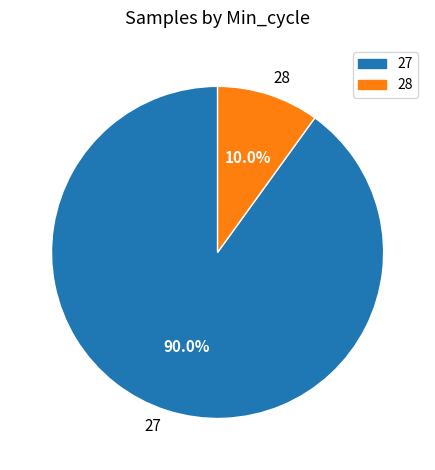

What is the largest slice in the pie chart?

27